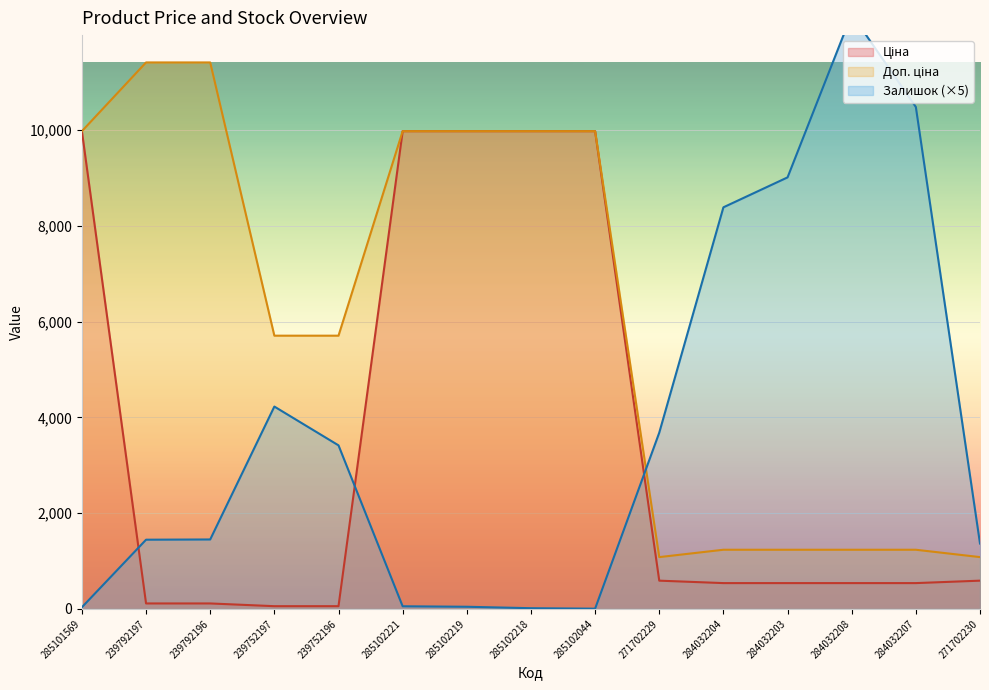

Which series has the largest range (max minus min)?

Залишок